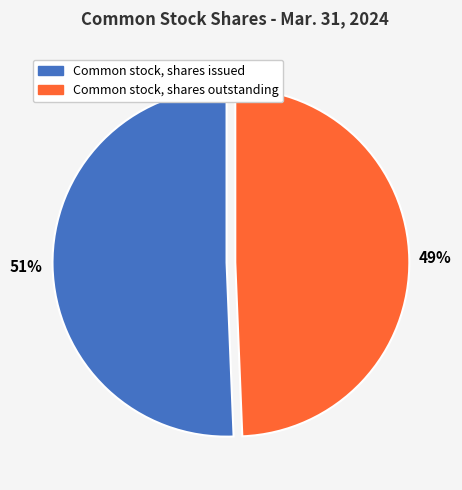

Is the sum of Common stock, shares issued and Common stock, shares outstanding greater than half?

Yes